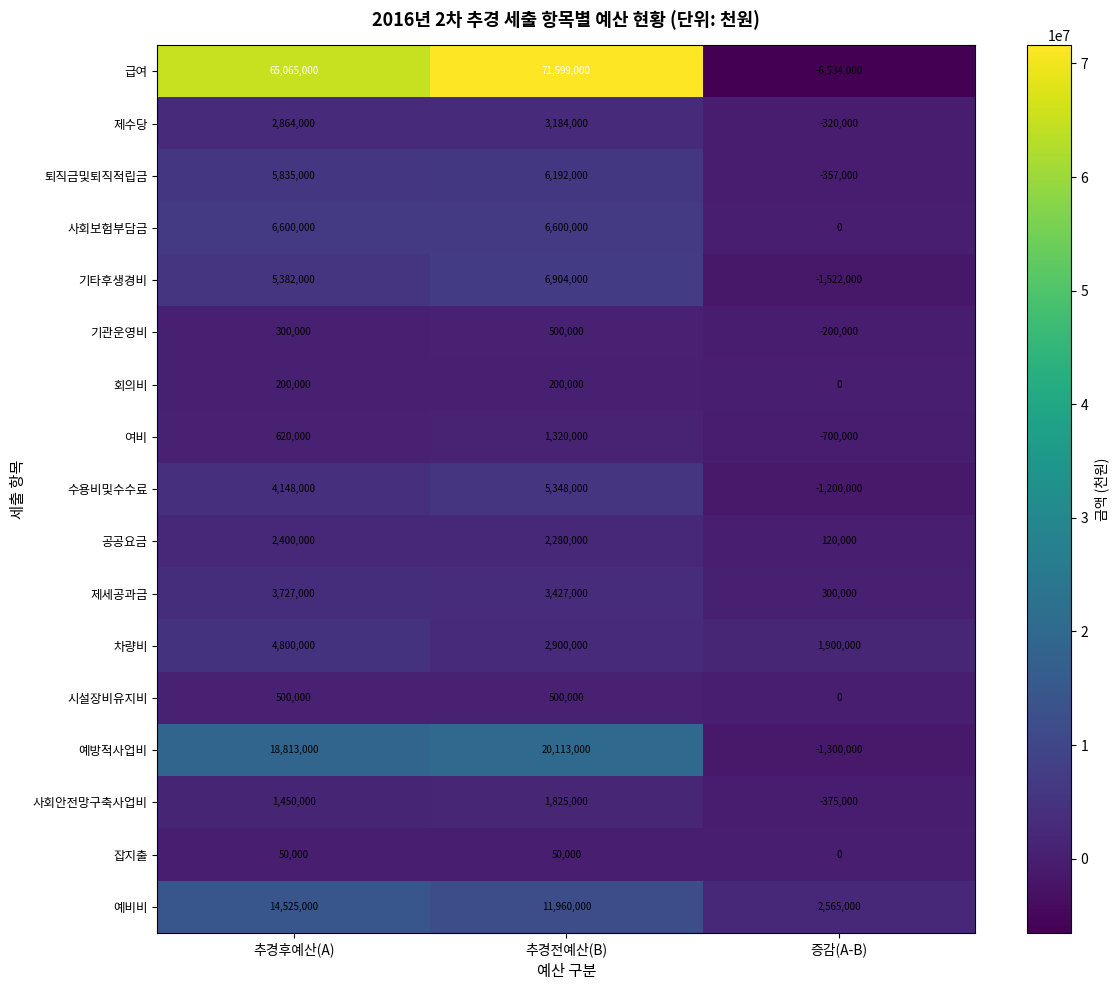

What is the greatest value displayed?

71599000